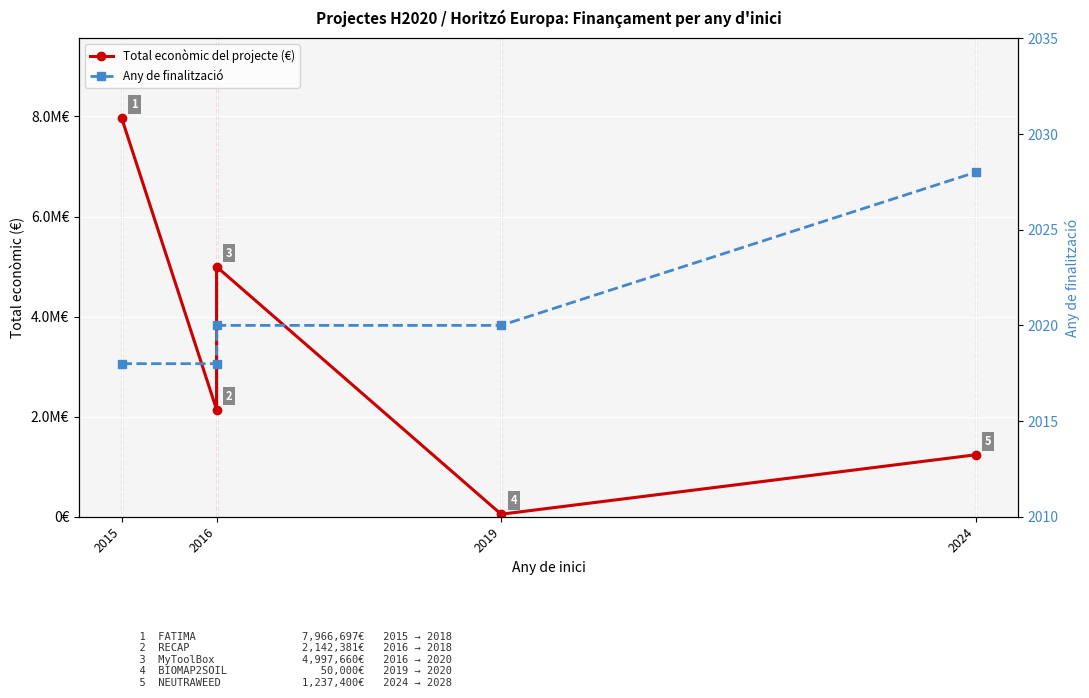

Which category has the highest value across all series?

2015